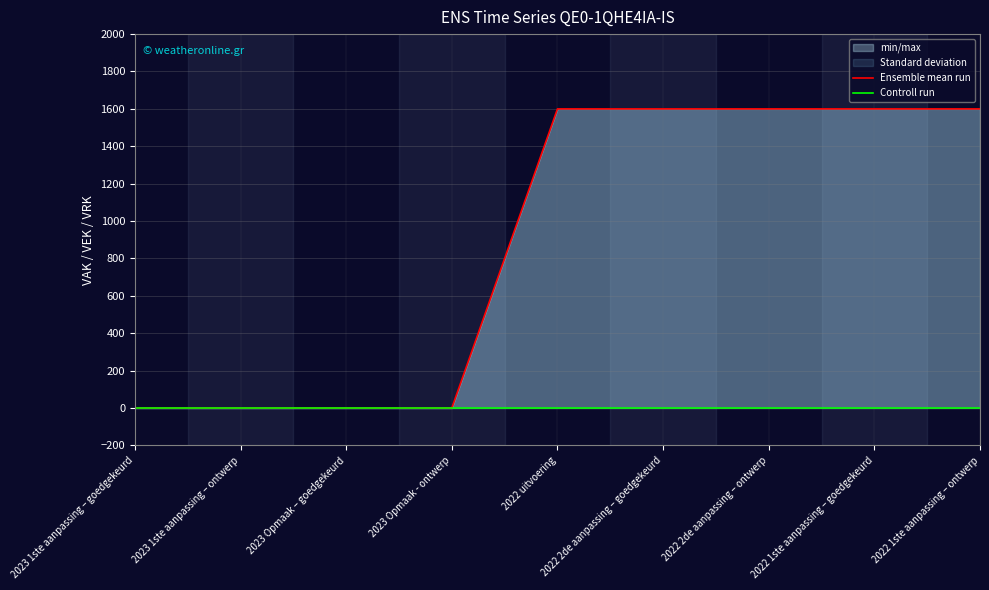

Reading right to left, list all the values displayed in this chart.

Ensemble mean run: 2022 1ste aanpassing – ontwerp=1600	2022 1ste aanpassing – goedgekeurd=1600	2022 2de aanpassing – ontwerp=1600	2022 2de aanpassing – goedgekeurd=1600	2022 uitvoering=1600	2023 Opmaak - ontwerp=0	2023 Opmaak – goedgekeurd=0	2023 1ste aanpassing – ontwerp=0	2023 1ste aanpassing – goedgekeurd=0
Controll run: 2022 1ste aanpassing – ontwerp=0	2022 1ste aanpassing – goedgekeurd=0	2022 2de aanpassing – ontwerp=0	2022 2de aanpassing – goedgekeurd=0	2022 uitvoering=0	2023 Opmaak - ontwerp=0	2023 Opmaak – goedgekeurd=0	2023 1ste aanpassing – ontwerp=0	2023 1ste aanpassing – goedgekeurd=0